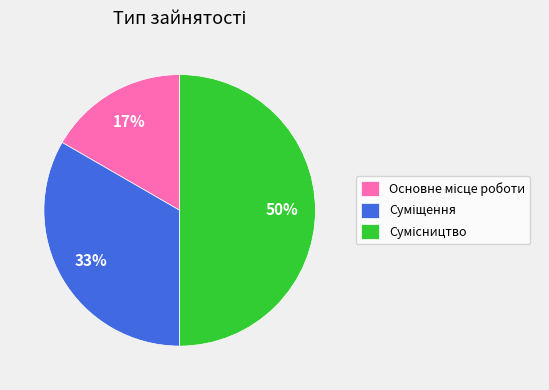

To the nearest percent, what is the average slice percentage?

33%